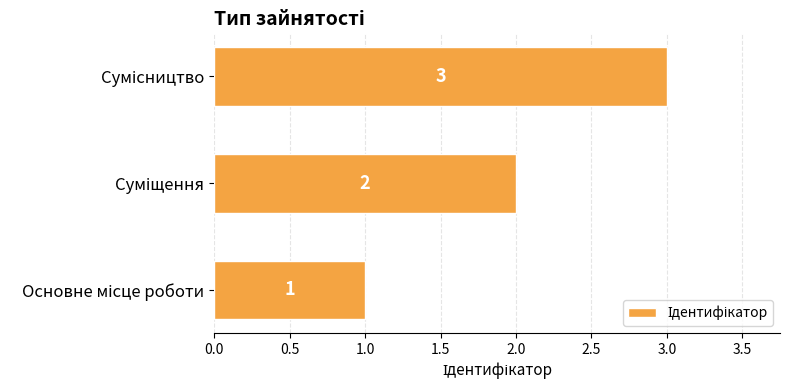

Does the chart contain stacked bars?

No